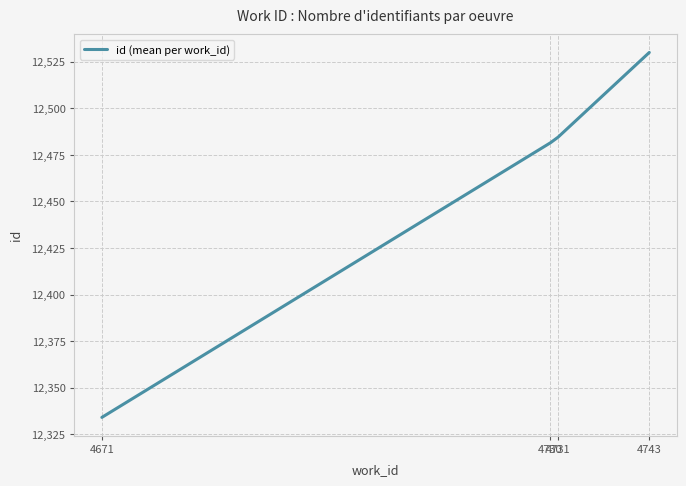

Is it true that the value at 4730 is 12481.5?

True